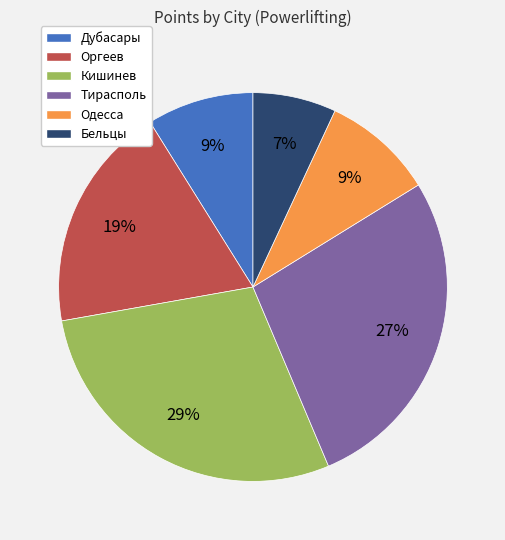

What percentage is the Одесса slice, to the nearest percent?

9%